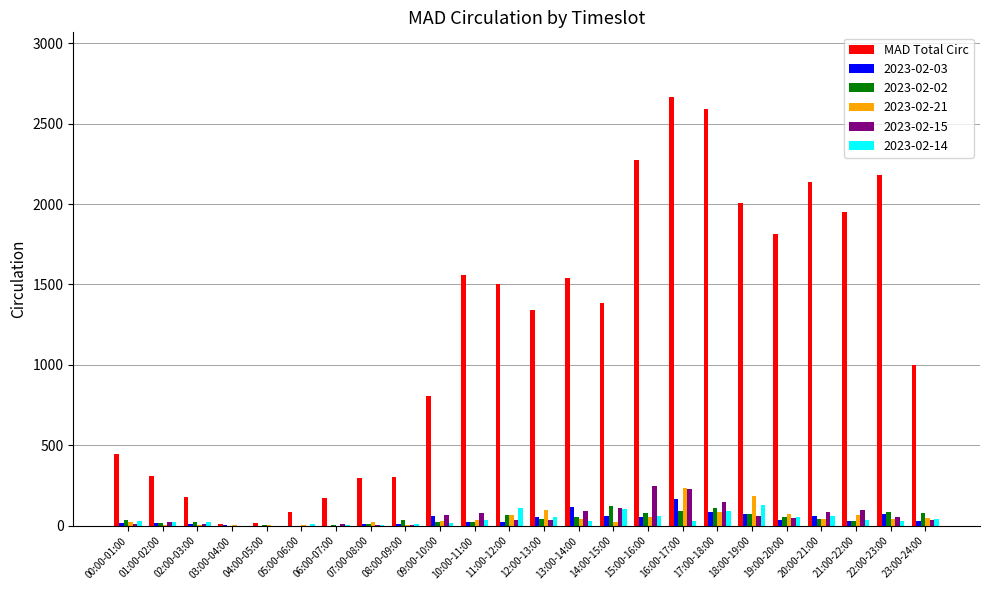

Is the value of MAD Total Circ at 16:00-17:00 greater than the value of 2023-02-02 at 08:00-09:00?

Yes